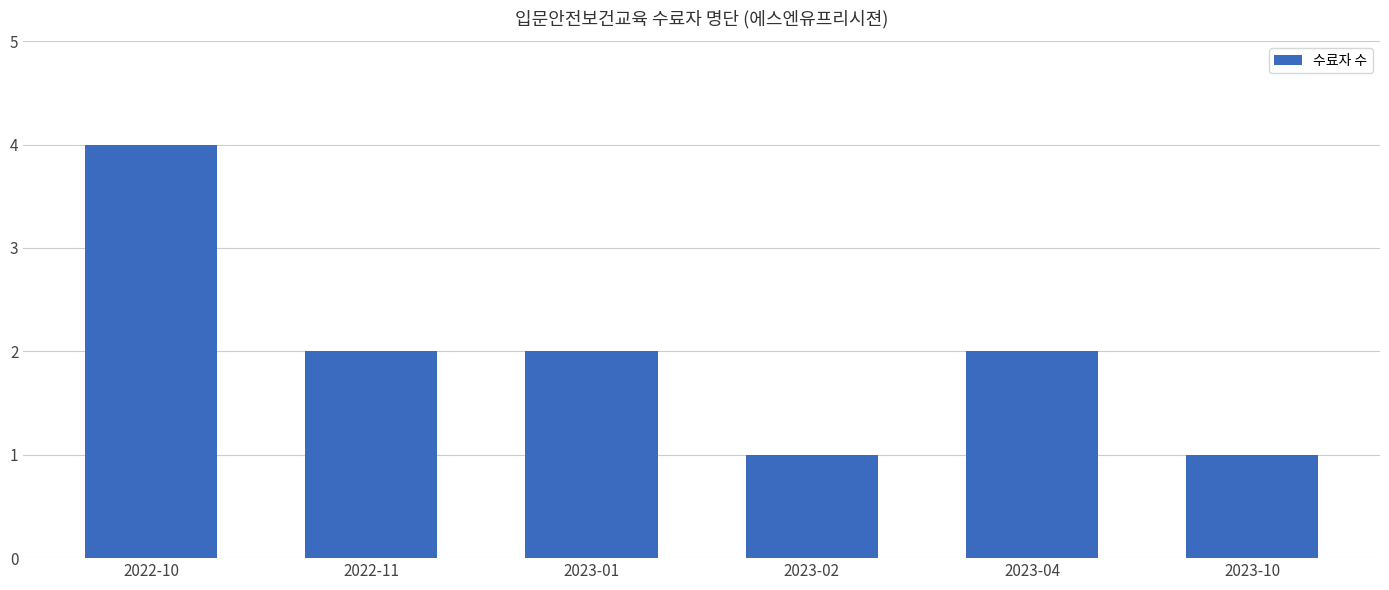

Read the value at 2022-11.

2